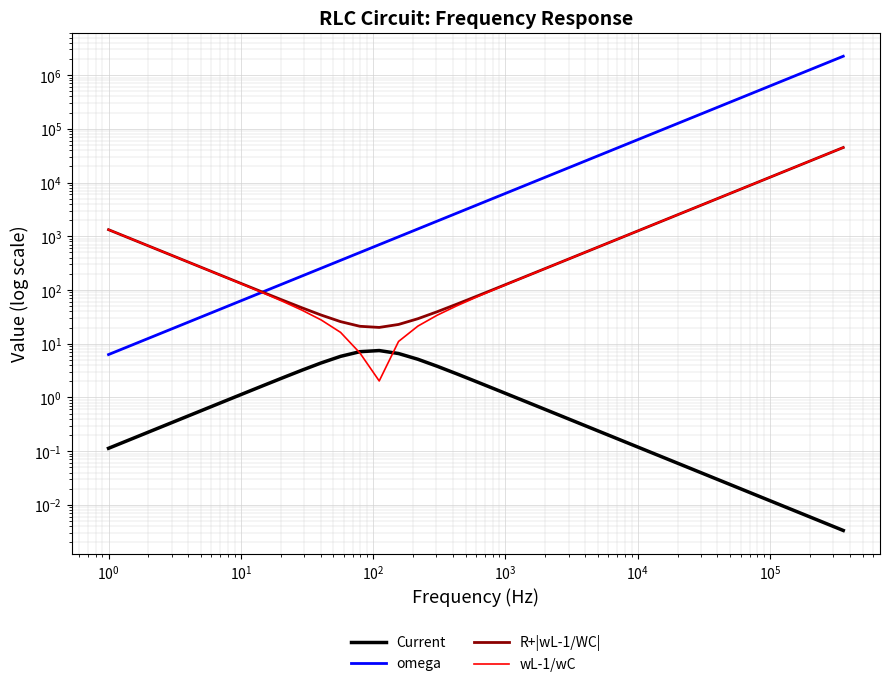

What is the average value of the omega series?

201394.6